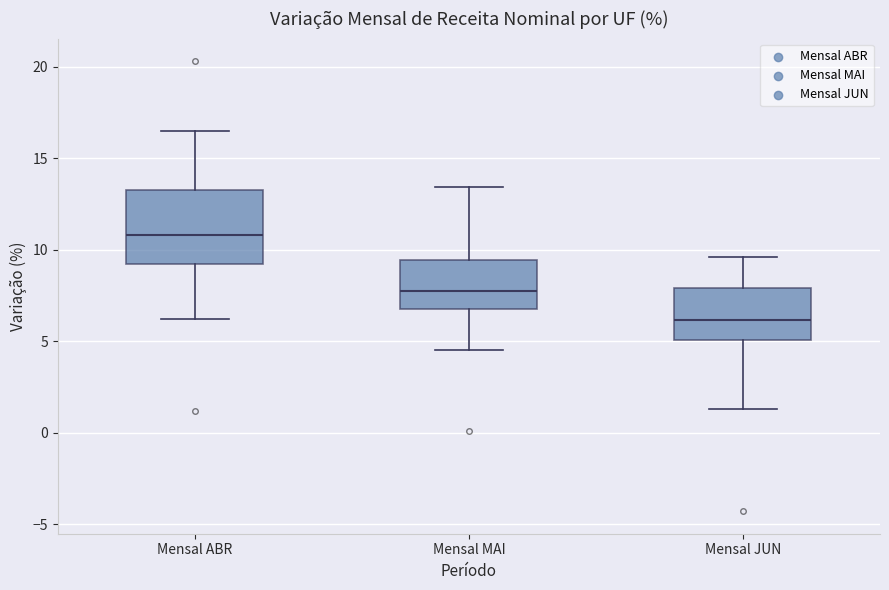

Where is the lower edge of the box for Mensal JUN on the y-axis? The values are not printed on the chart, so give them approximately, as read against the axis.

5.0